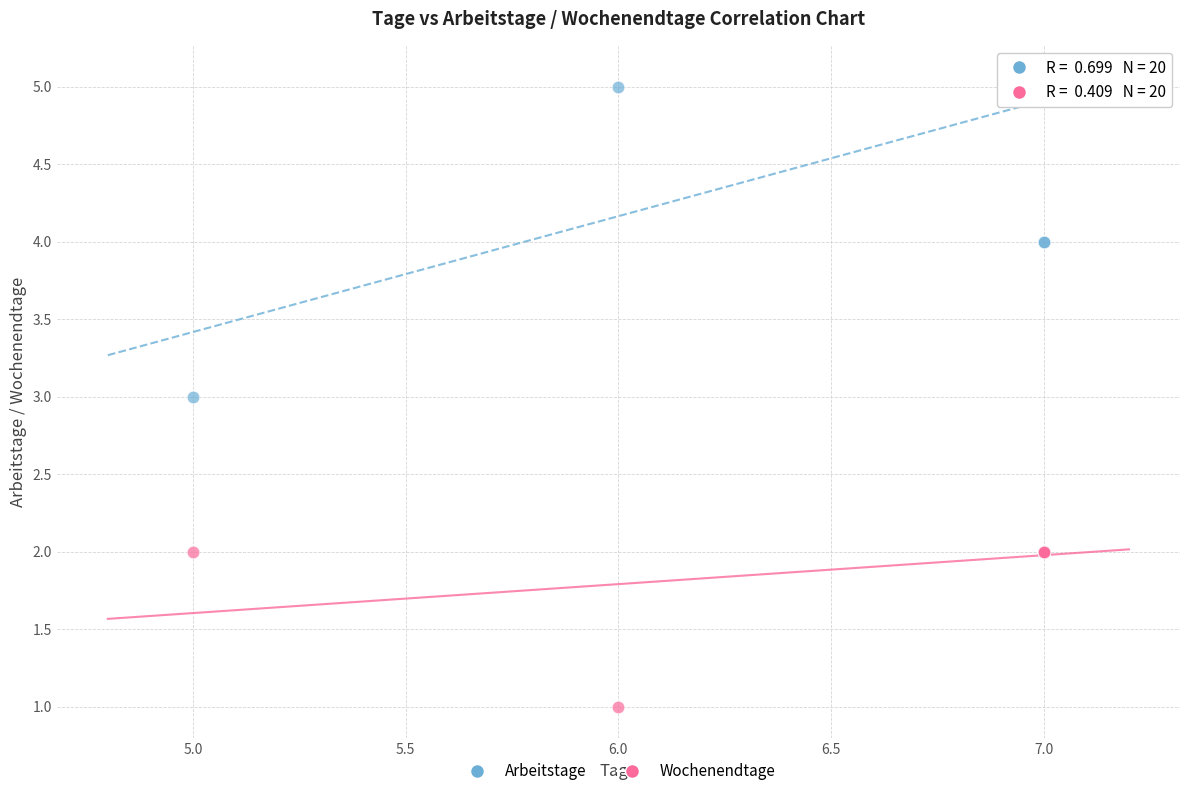

Which series has the widest spread of Y values?

Arbeitstage